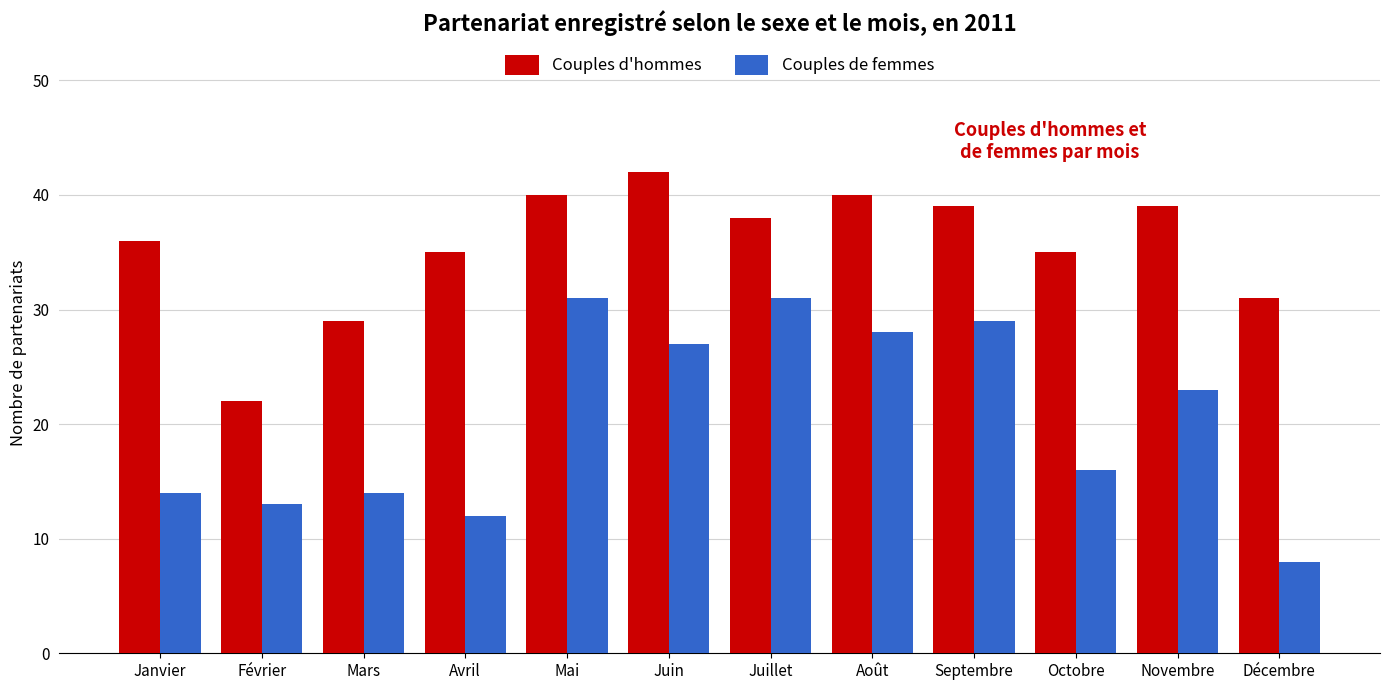

What is the average value of the Couples d'hommes series?

36